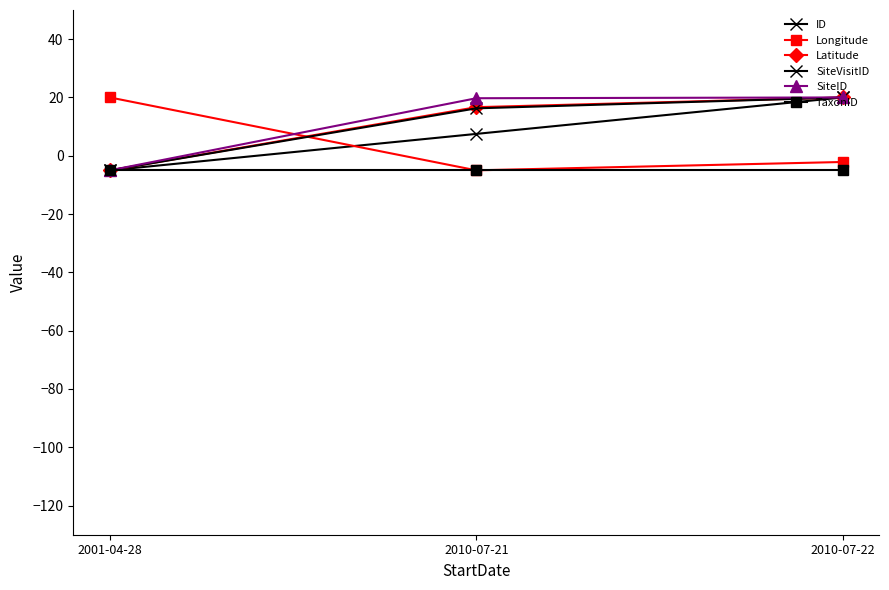

Is this an area chart (filled region under the line)?

No